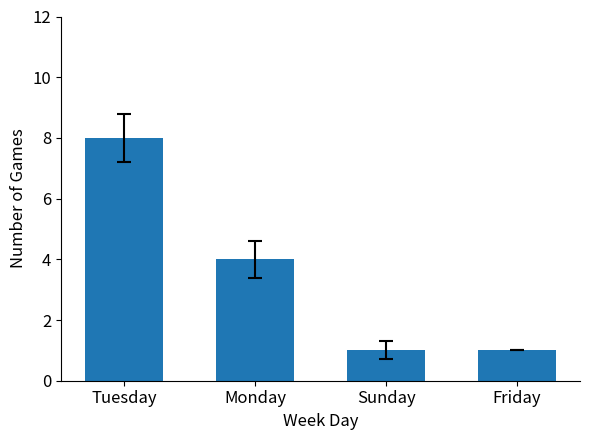

What is the change in value from Tuesday to Sunday?

-7